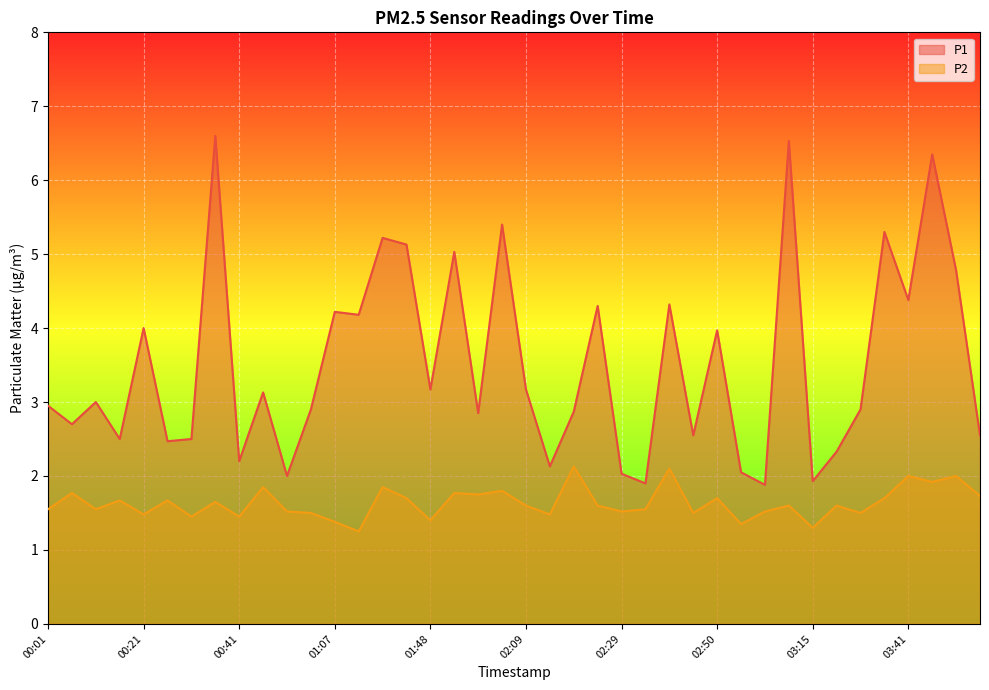

In P1, how many points are lower than both neighbors (excluding endpoints)?

14